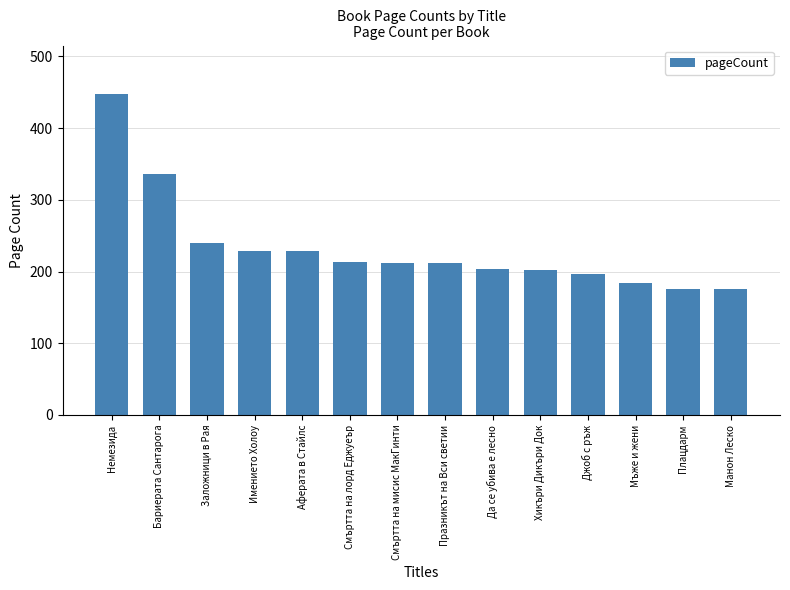

What is the change in value from Смъртта на лорд Еджуеър to Хикъри Дикъри Док?

-12